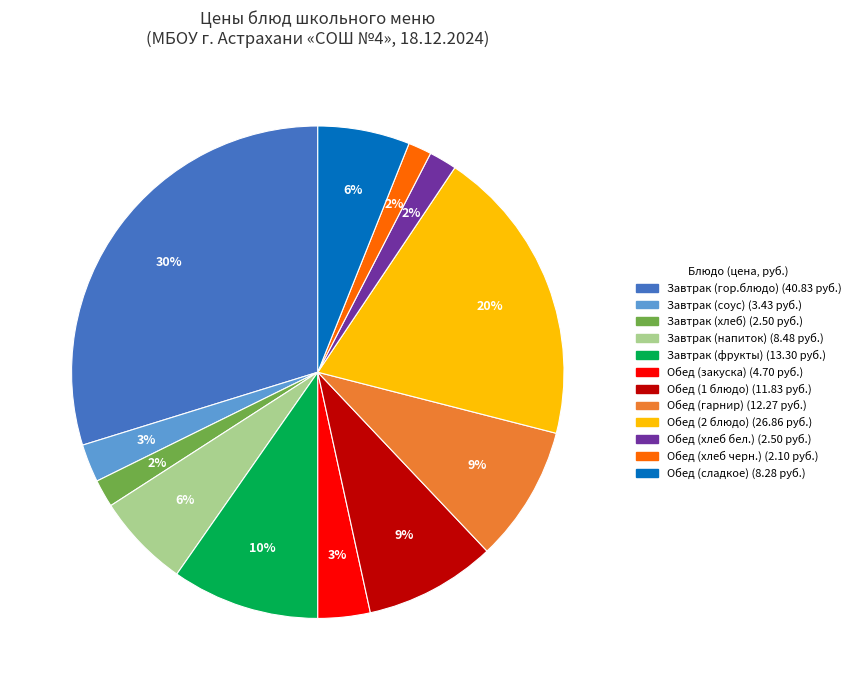

How many segments does this pie chart have?

12